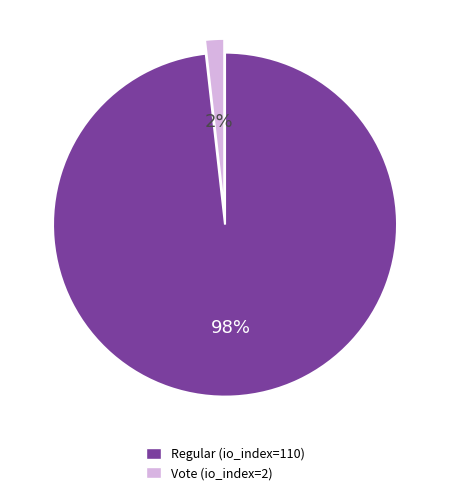

What percentage is the Vote (io_index=2) slice, to the nearest percent?

2%